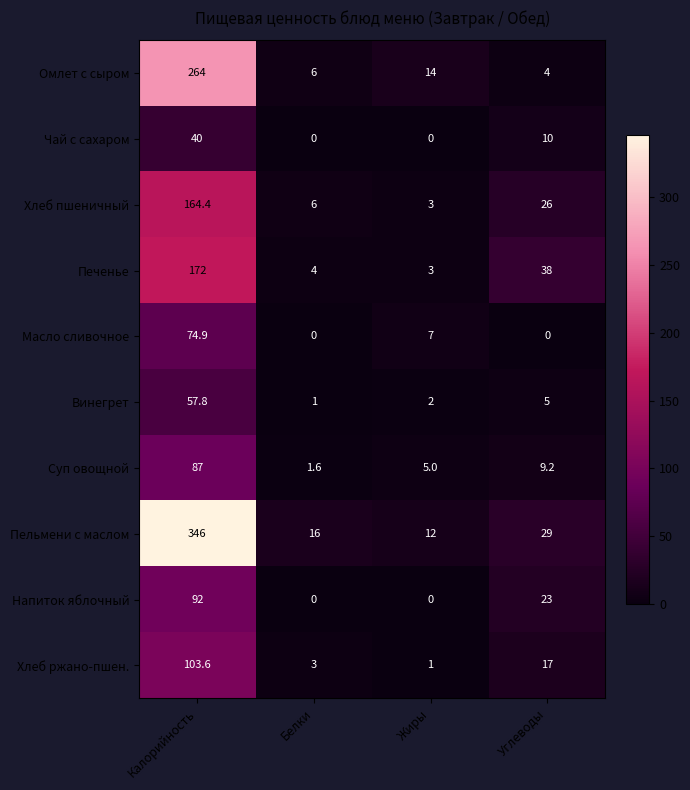

Which series has the largest total across all categories?

Пельмени с маслом